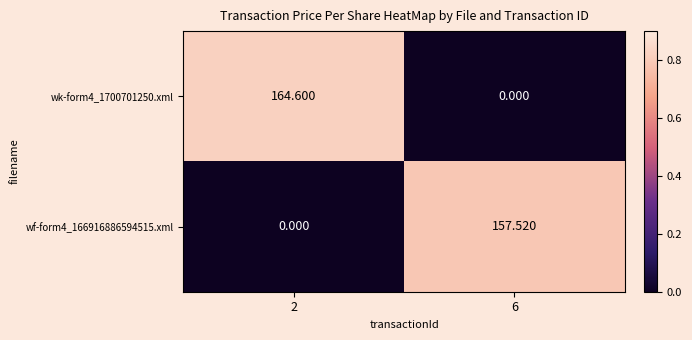

Is the value of wf-form4_166916886594515.xml at 6 greater than the value of wk-form4_1700701250.xml at 6?

Yes